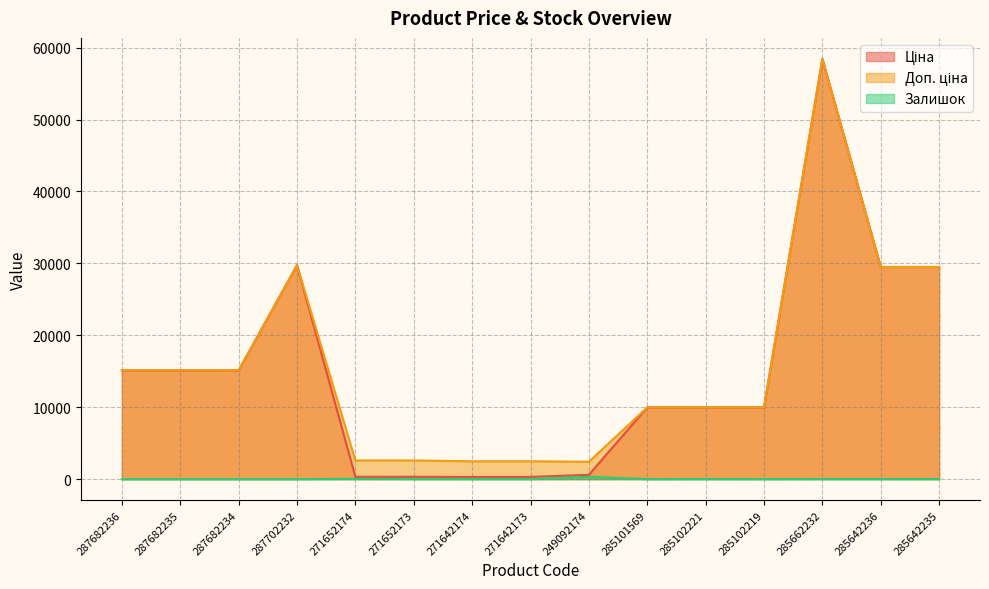

At how many categories does at least one series exceed 53968?

1